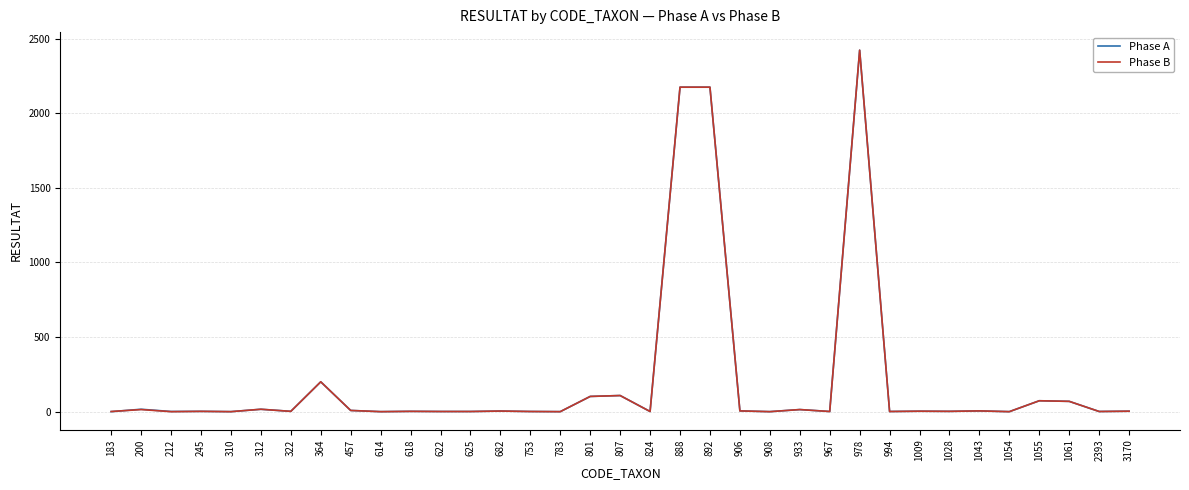

The Phase B series shows 95 at 364. True or false?

False